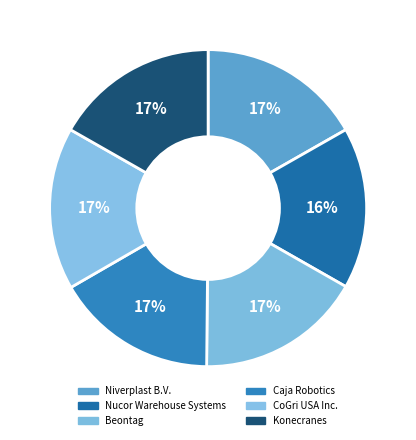

Is the sum of Beontag and CoGri USA Inc. greater than half?

No